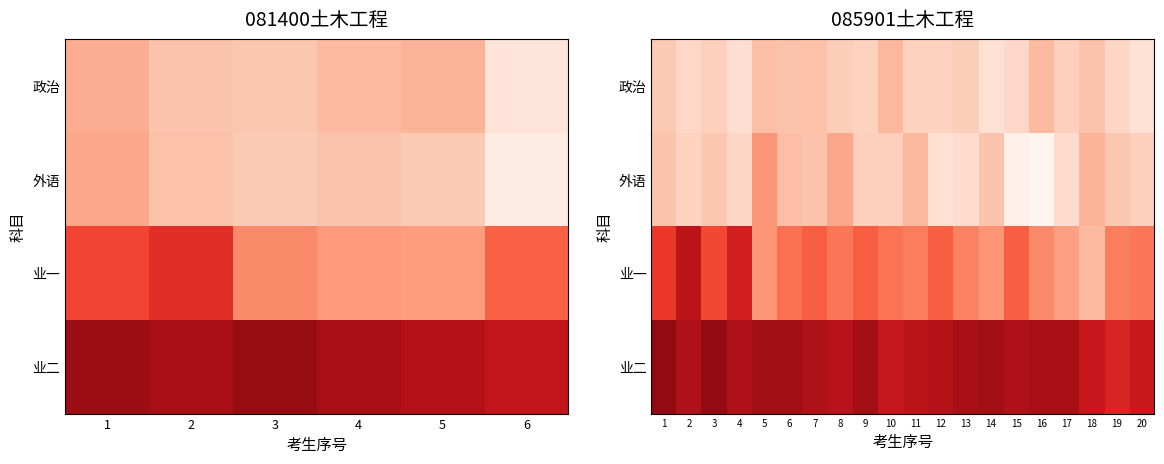

At how many categories does at least one series exceed 83?

20